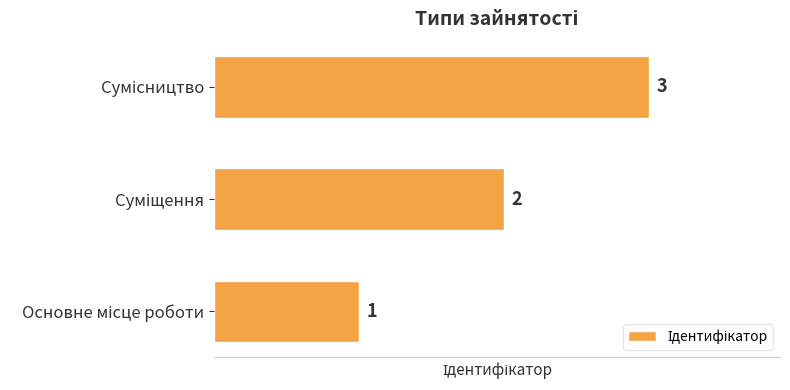

What is the greatest value displayed?

3